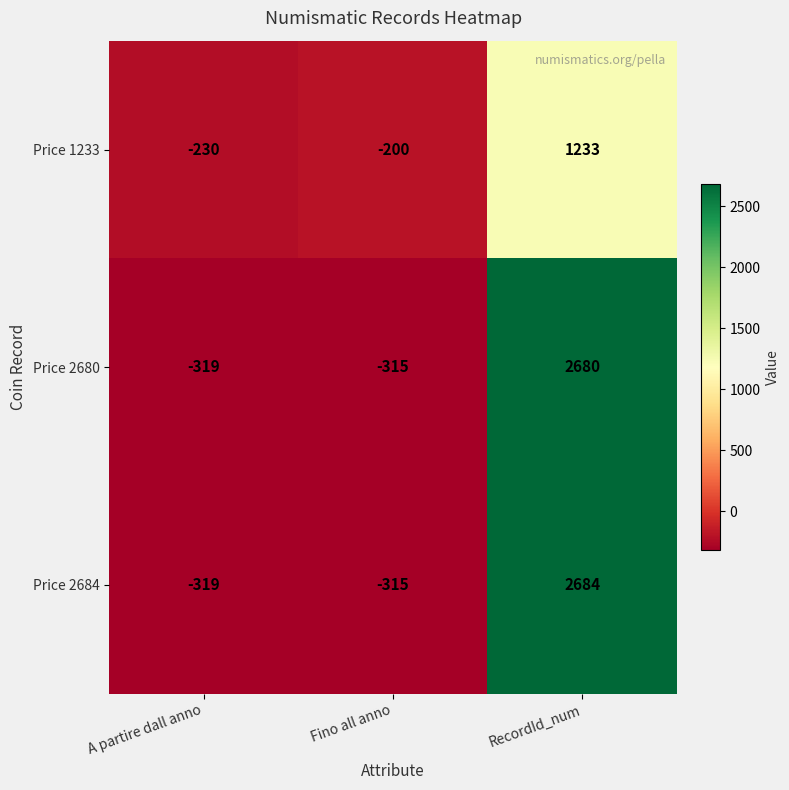

Which series has the largest range (max minus min)?

Price 2684